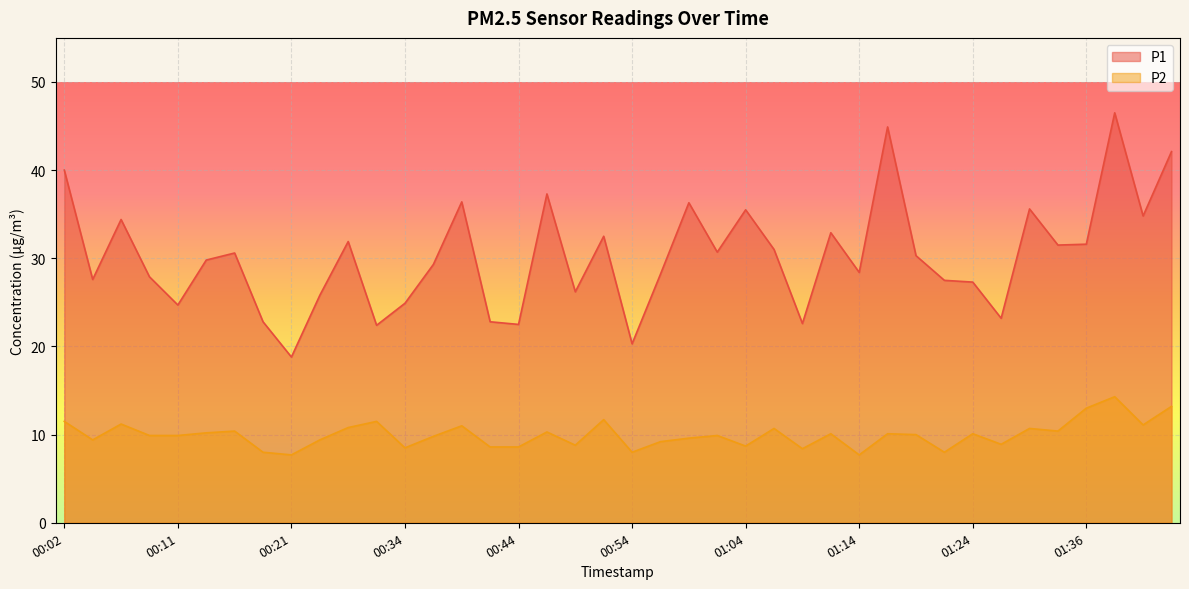

At which label is P1 closest to 32?

00:26